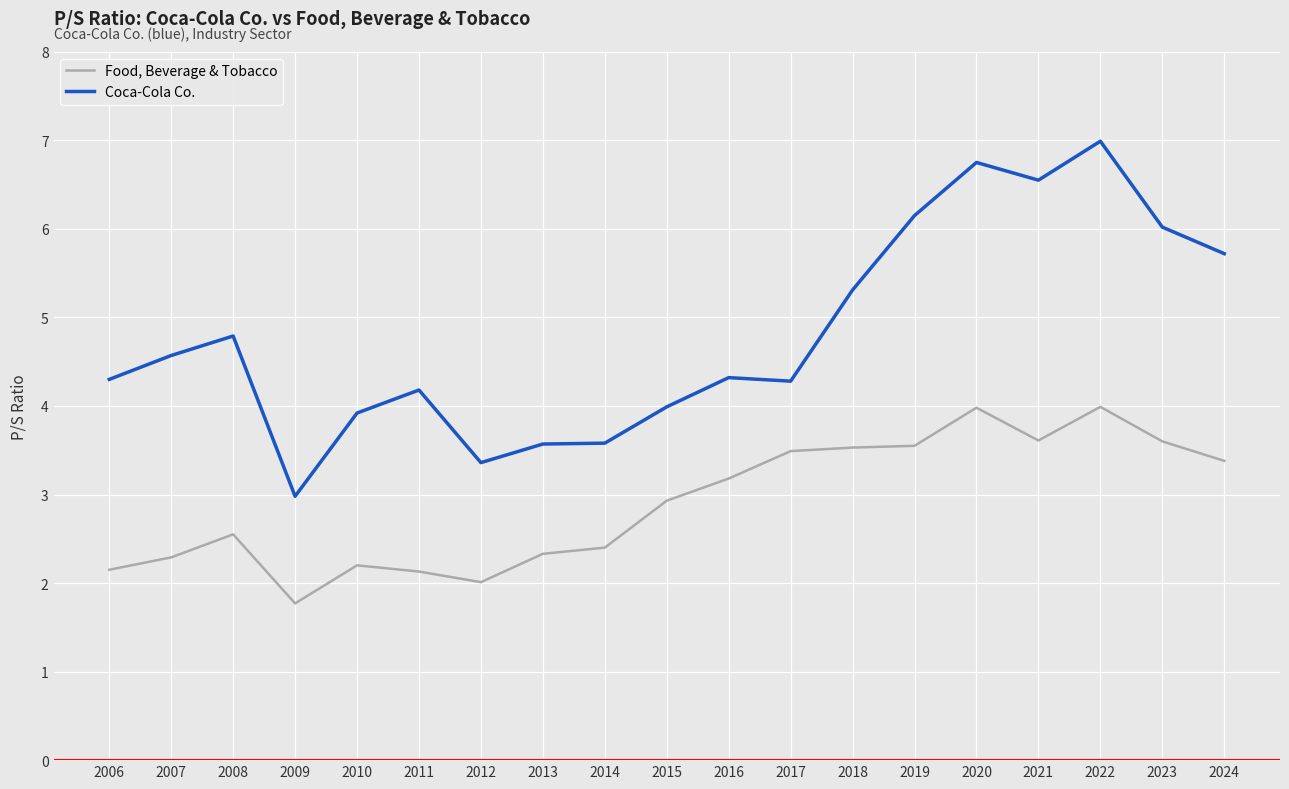

Which series has the widest spread of values?

Coca-Cola Co.